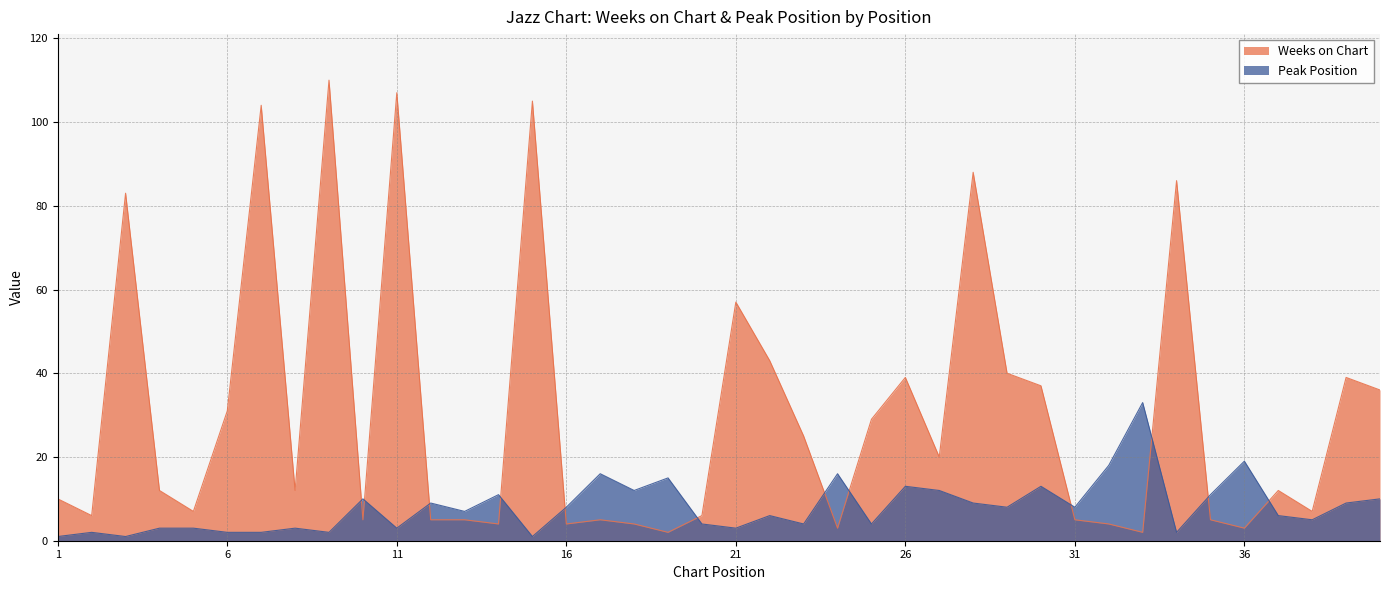

What is the sum of all Weeks on Chart values?

1207